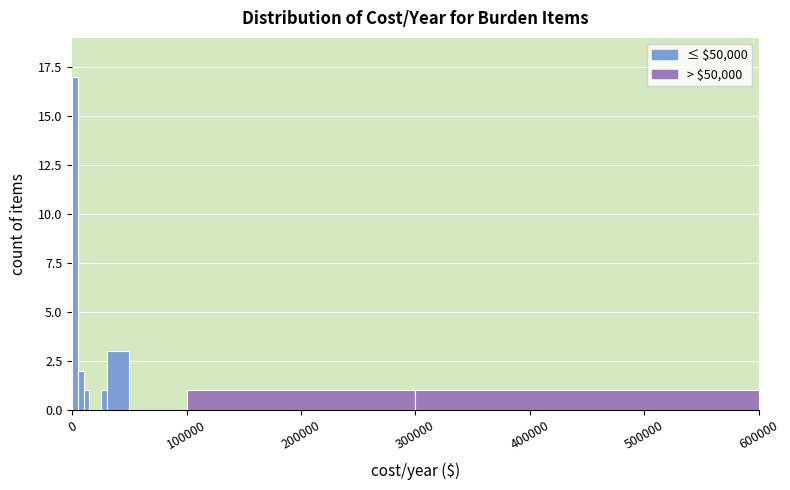

Read against the x-axis, roughly where is the centre of the tallest bar?

0